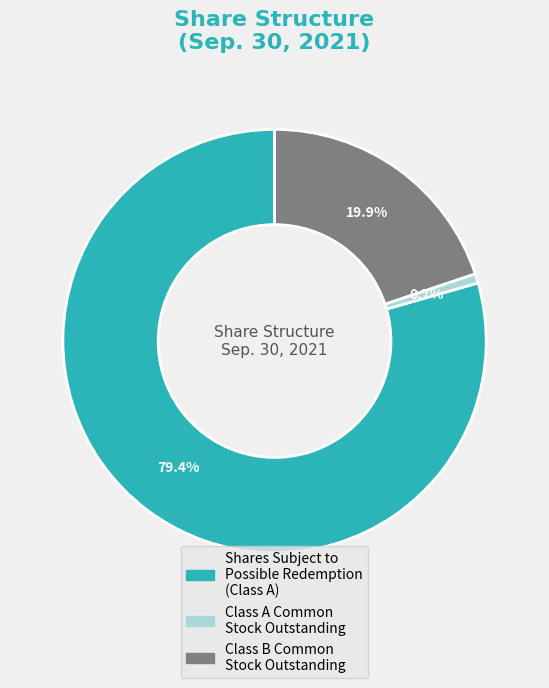

Rank the categories by value from highest to lowest.

Shares Subject to Possible Redemption (Class A), Class B Common Stock Outstanding, Class A Common Stock Outstanding